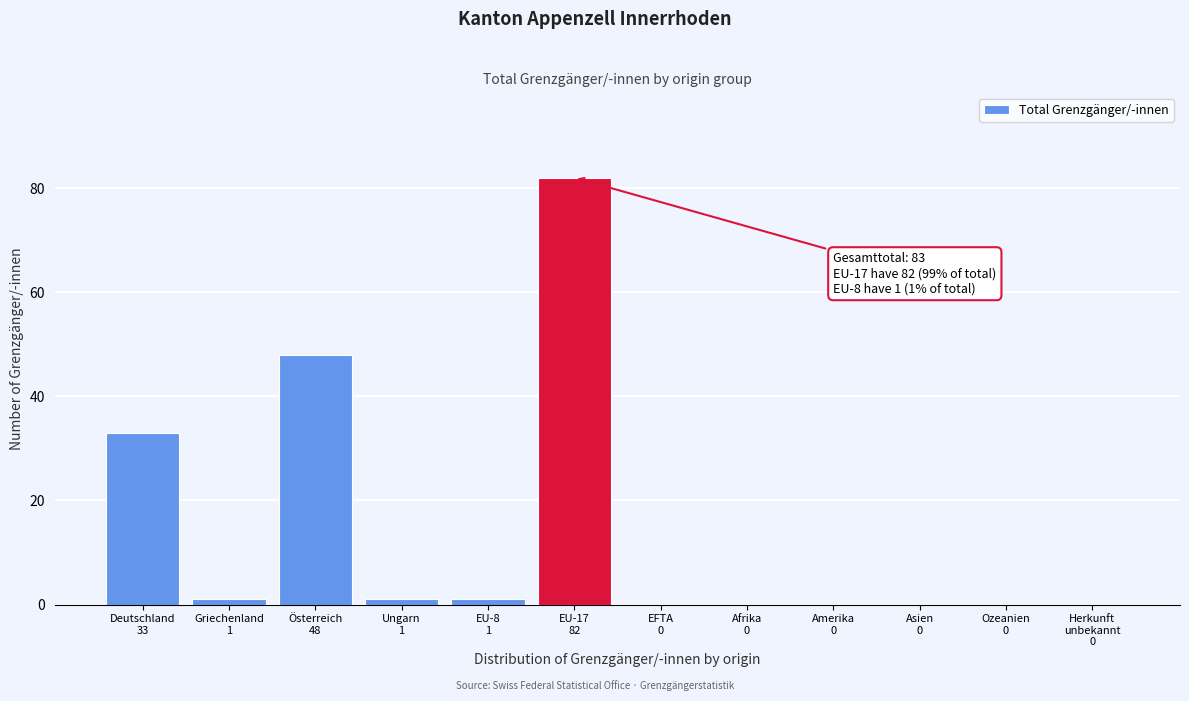

What is the sum of all values?

166